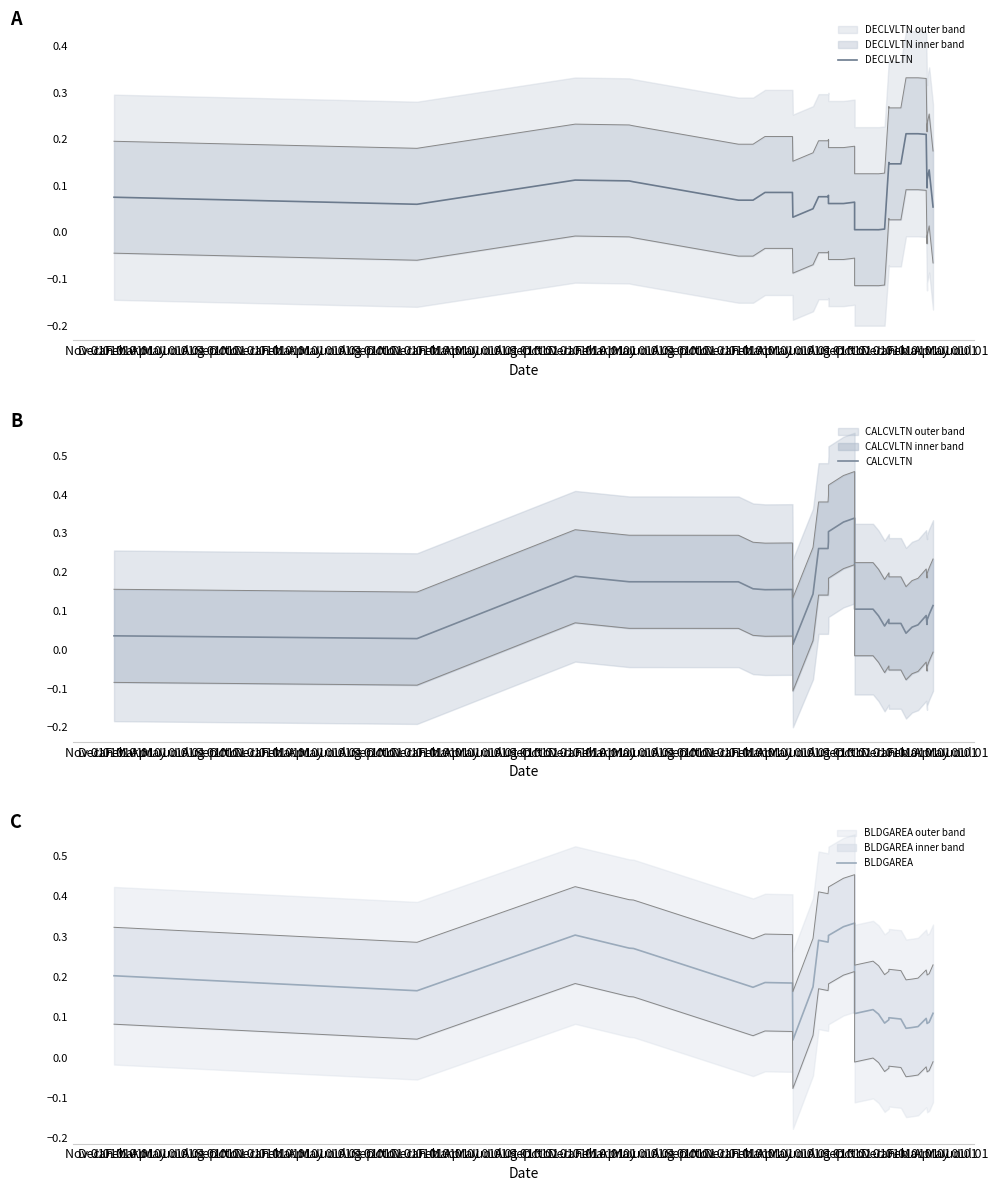

At which label is CALCVLTN closest to 0?

Aug 01